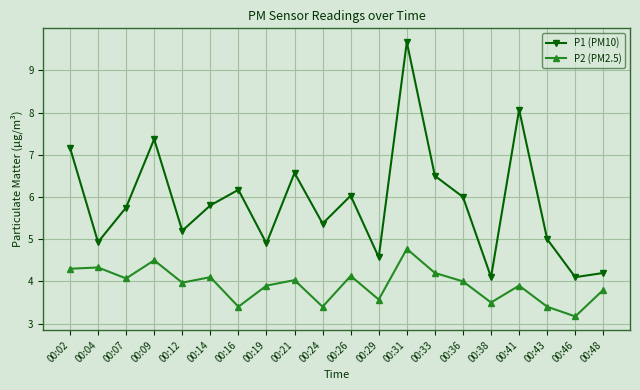

Which series changed the most between 00:02 and 00:48?

P1 (PM10)